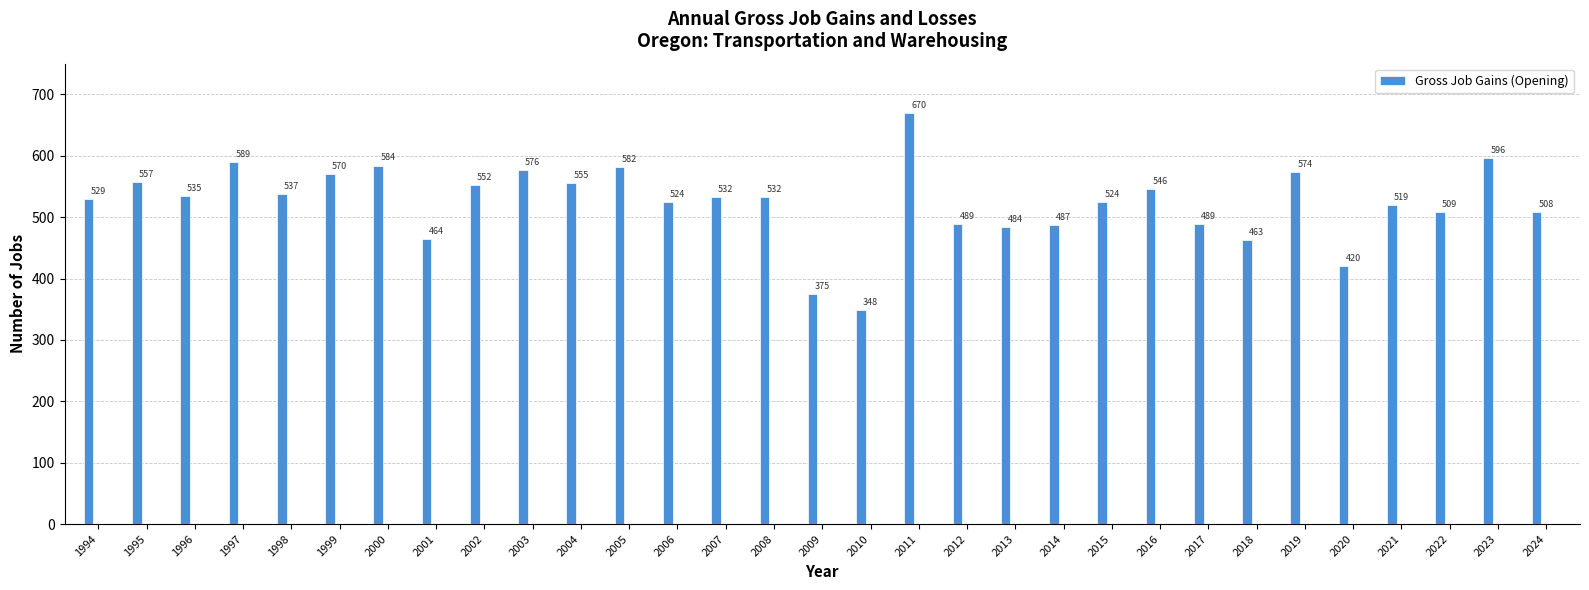

Approximately how many times larger is the value at 2014 compared to 2008?

0.9